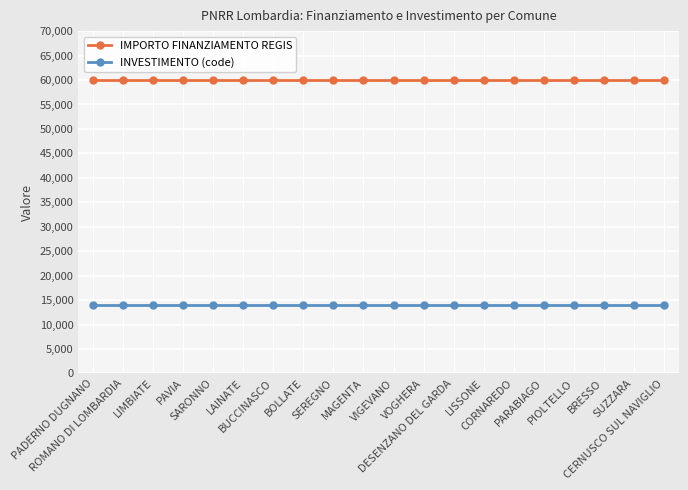

What is the highest value of the INVESTIMENTO (code) series?

14000